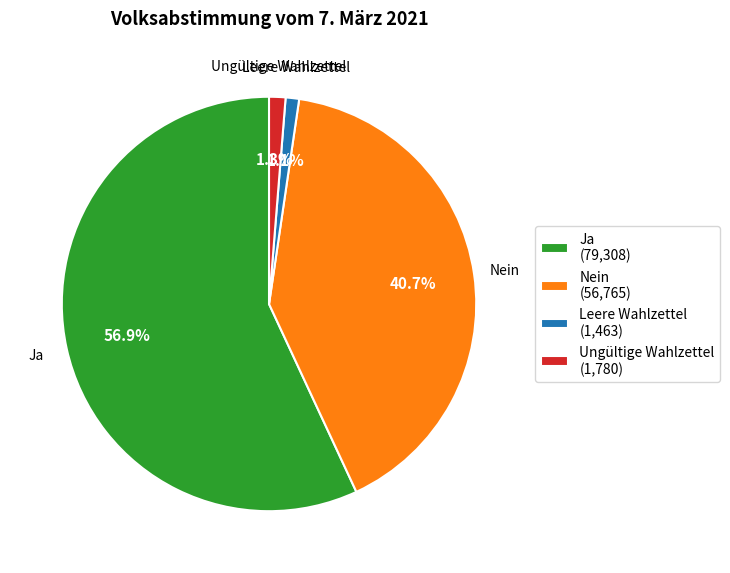

To the nearest percent, what portion does Ungültige Wahlzettel represent?

1%